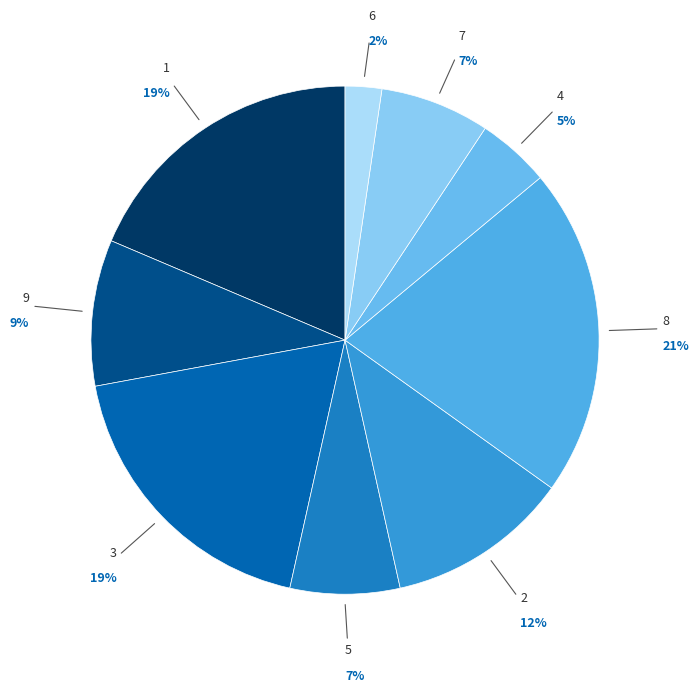

To the nearest percent, what is the difference between the 4 and 5 slice percentages?

2%